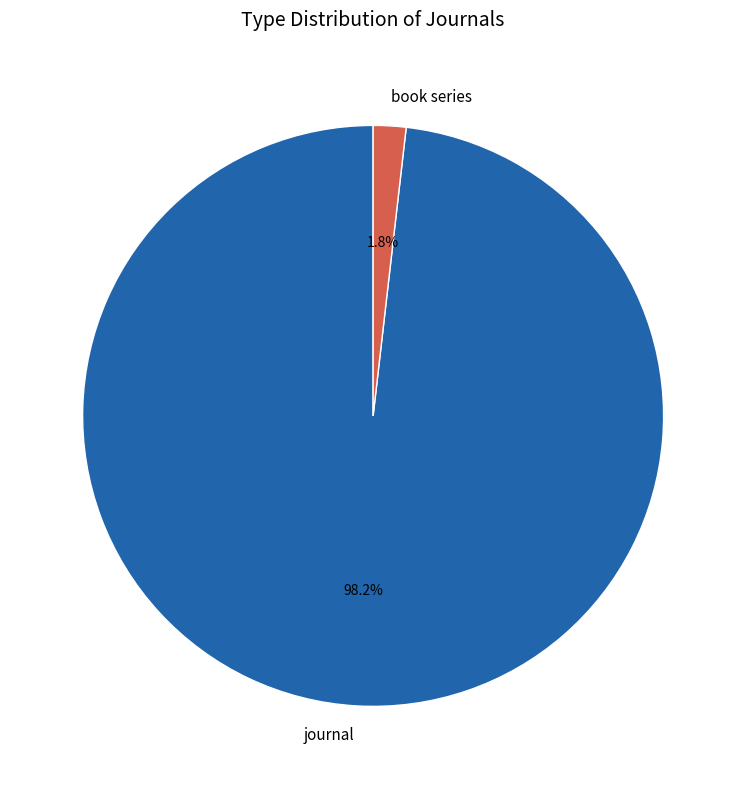

What is the smallest slice in the pie chart?

book series